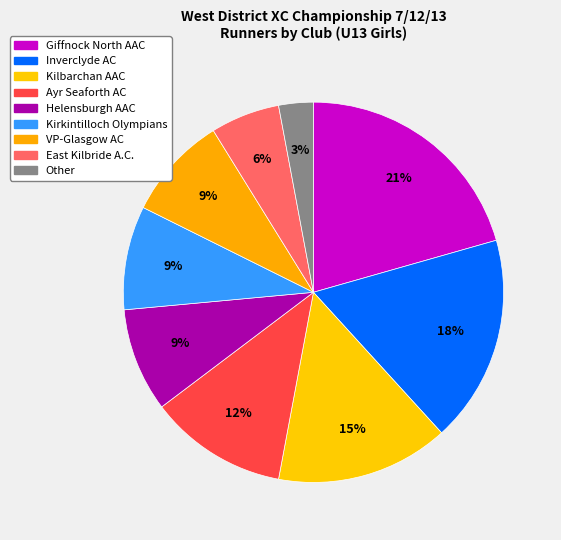

How many segments does this pie chart have?

9